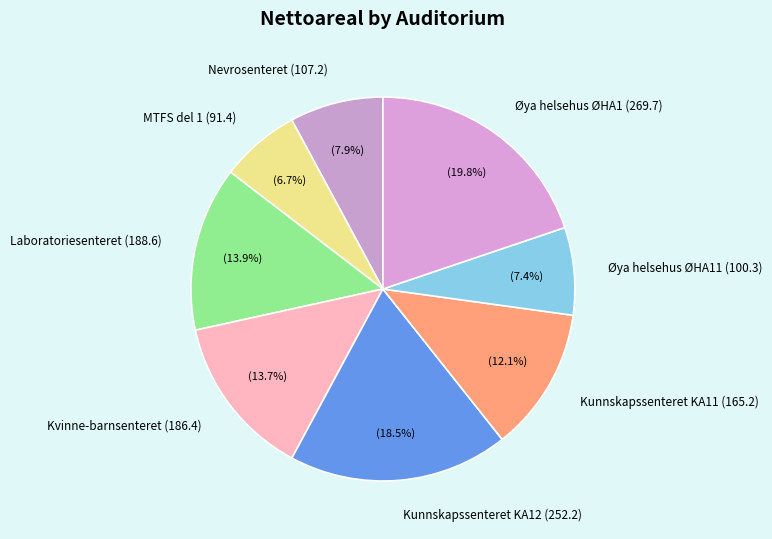

Does Kunnskapssenteret KA12 (252.2) represent more than half of the total?

No